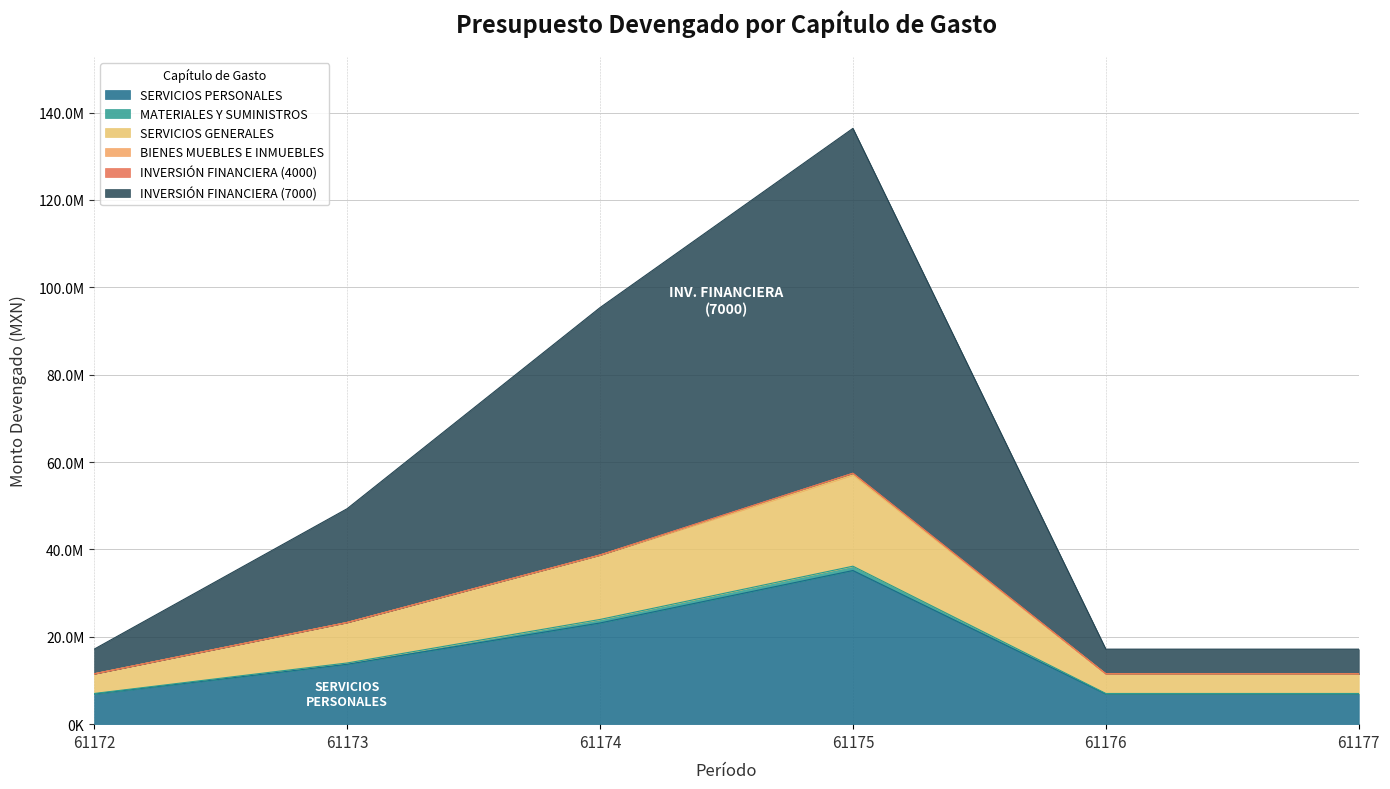

At which label does SERVICIOS GENERALES reach its minimum?

61172